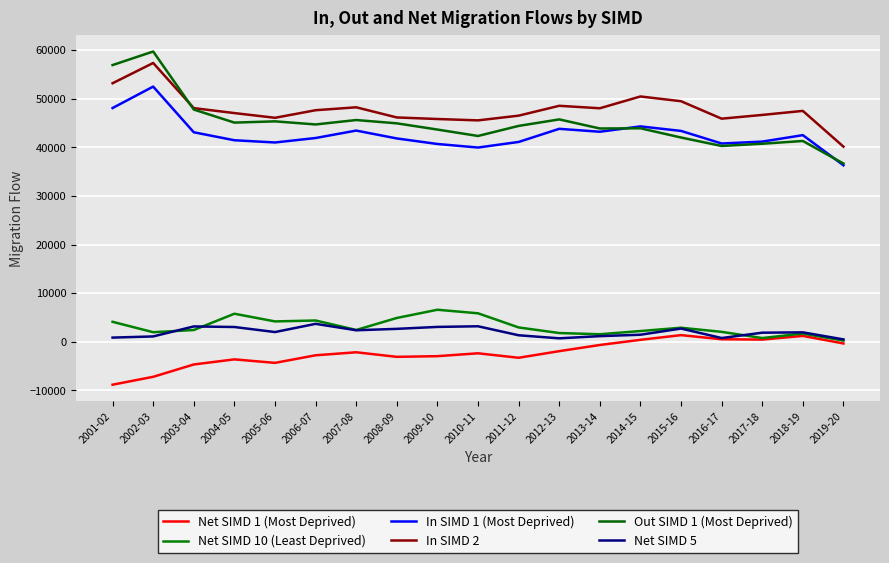

Which series changed the most between 2003-04 and 2013-14?

Net SIMD 1 (Most Deprived)